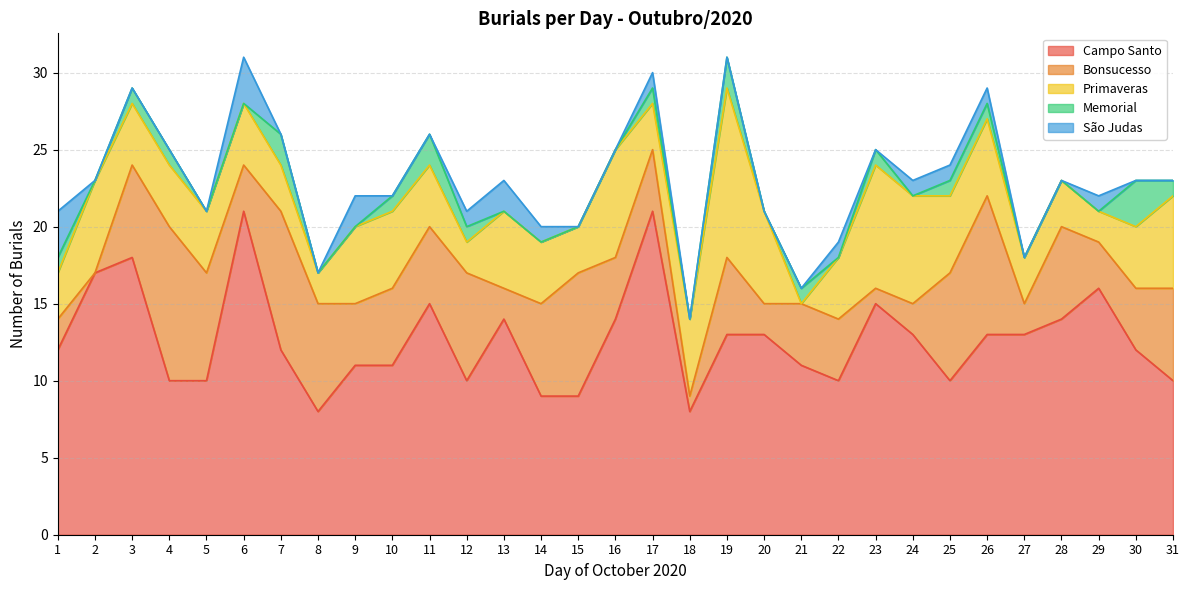

Read the Primaveras value at 27, to the nearest 5.

5